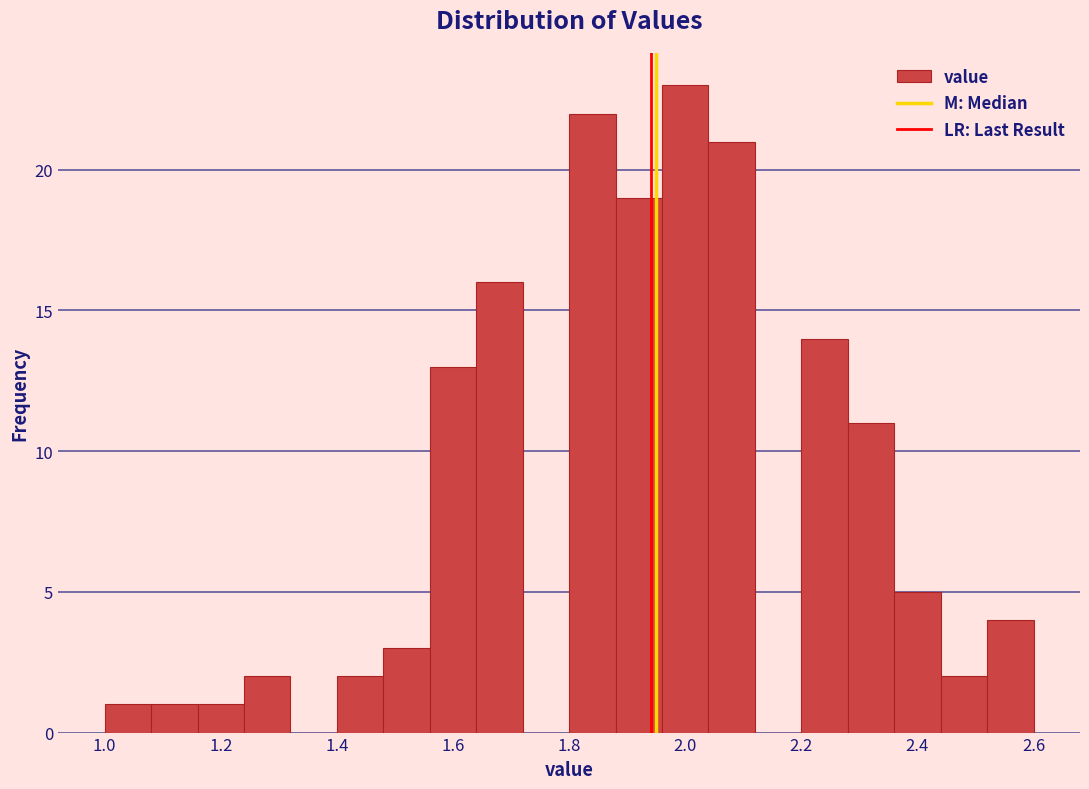

Which range on the x-axis has the tallest bar?

1.96 to 2.04